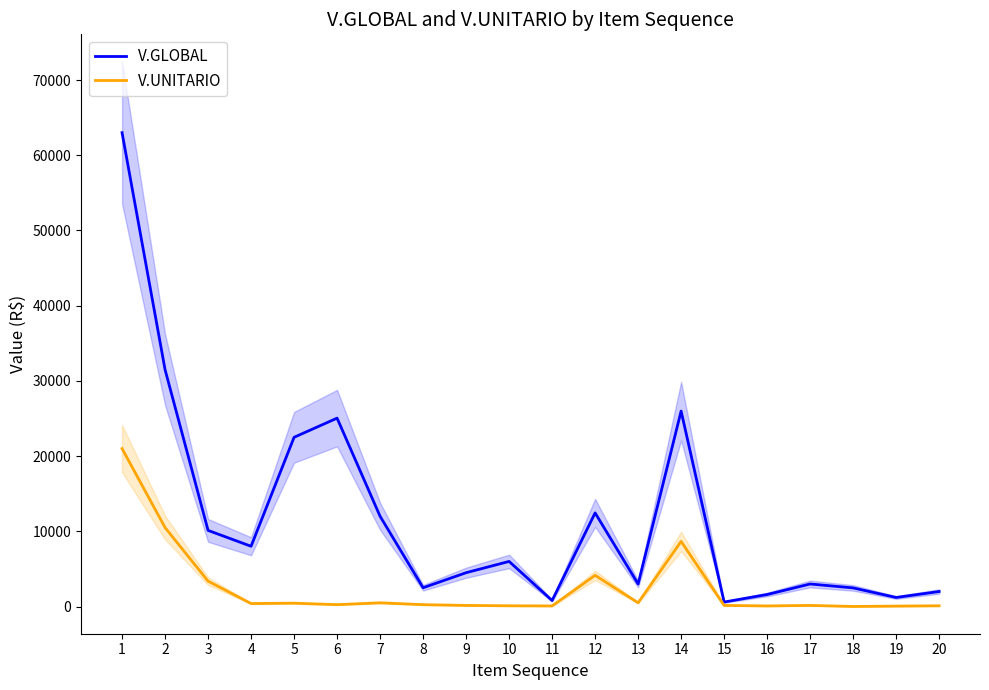

Where is the first local maximum for V.GLOBAL?

6